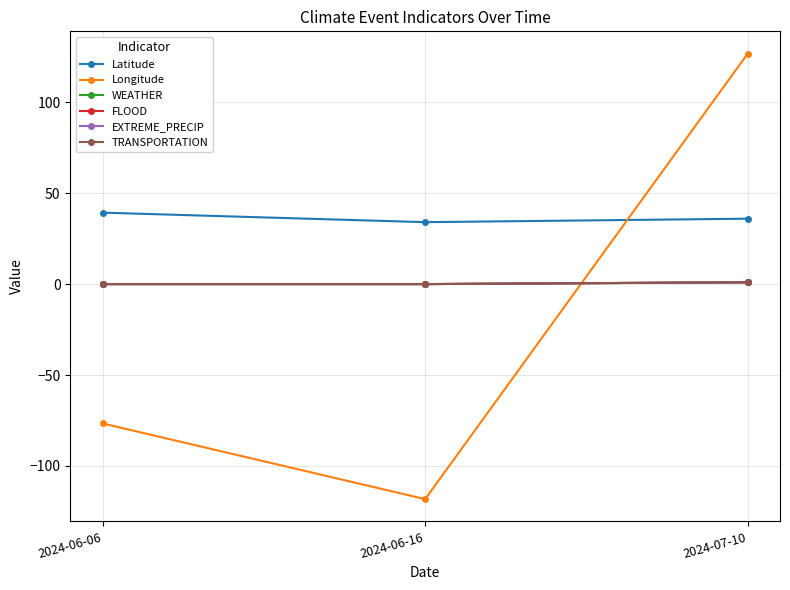

At which category is the sum across all series the highest?

2024-07-10